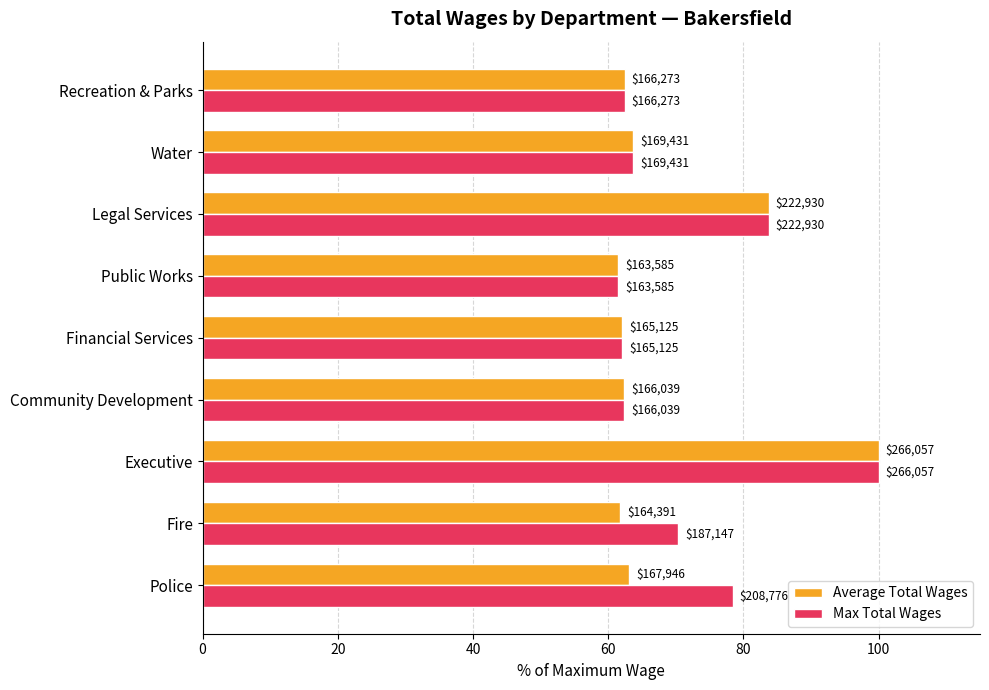

What is the difference between the second highest and minimum values in the Average Total Wages series?

22.3